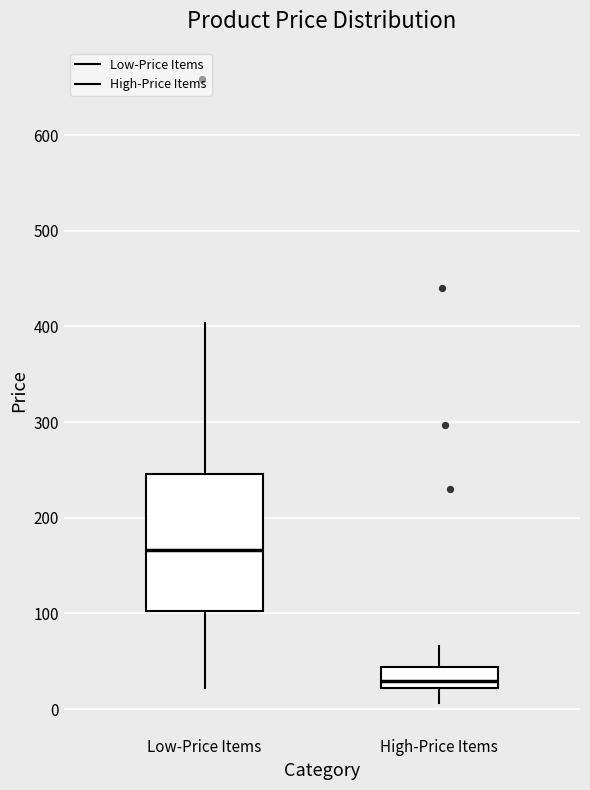

Which box is the tallest, from its lower edge to its upper edge?

Low-Price Items